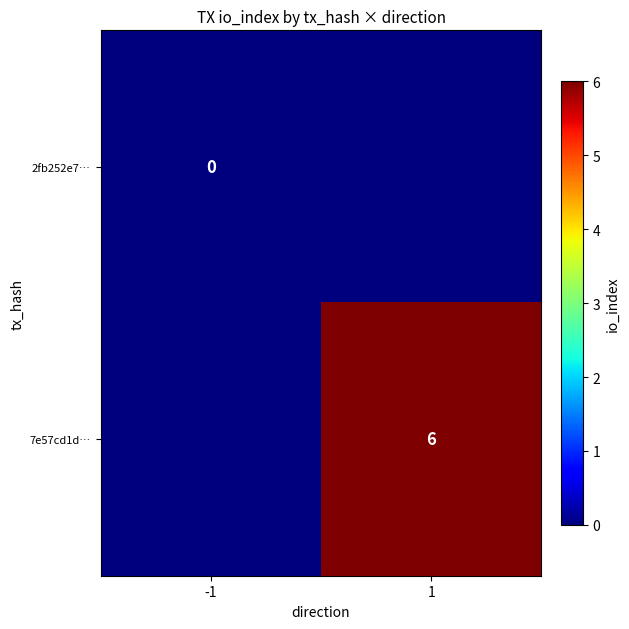

Which series changed the most between -1 and 1?

7e57cd1d…